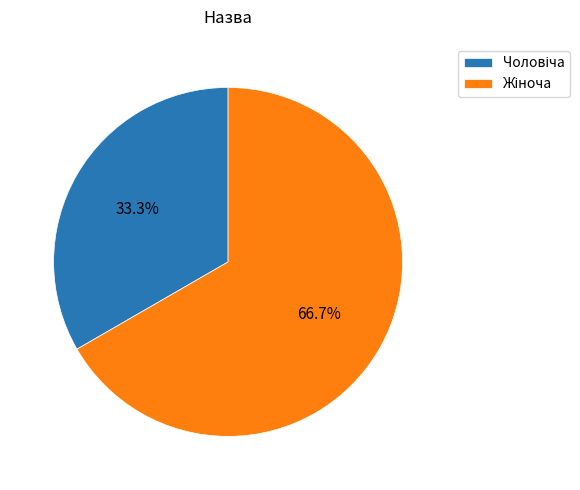

Is there a majority slice in this chart?

Yes